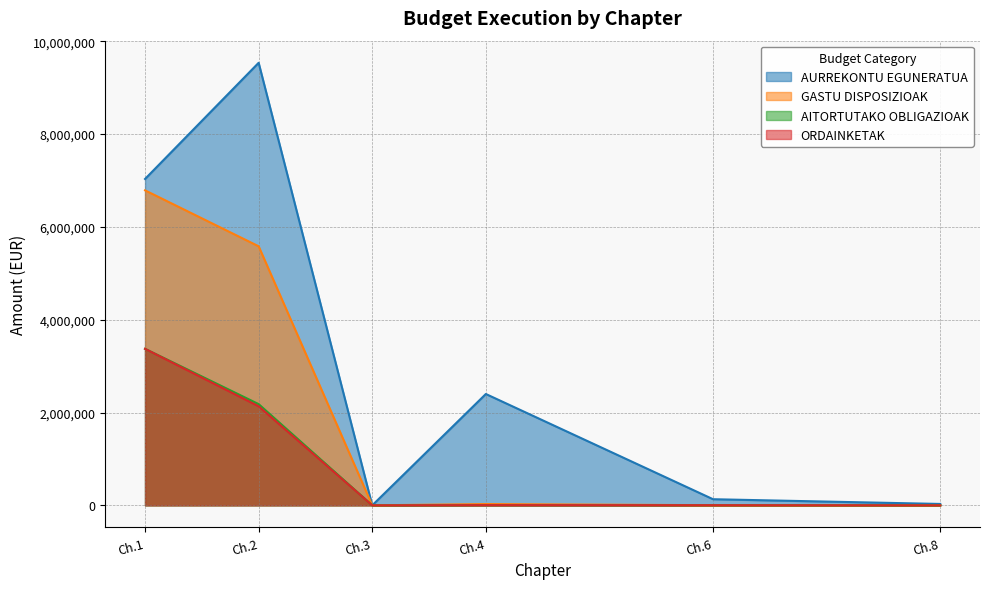

Which series has the widest spread of values?

AURREKONTU EGUNERATUA